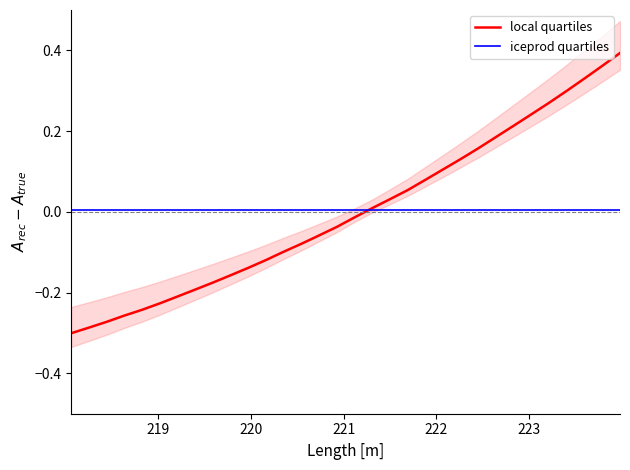

What is the value of the local quartiles point at the 23rd from the left?

0.1